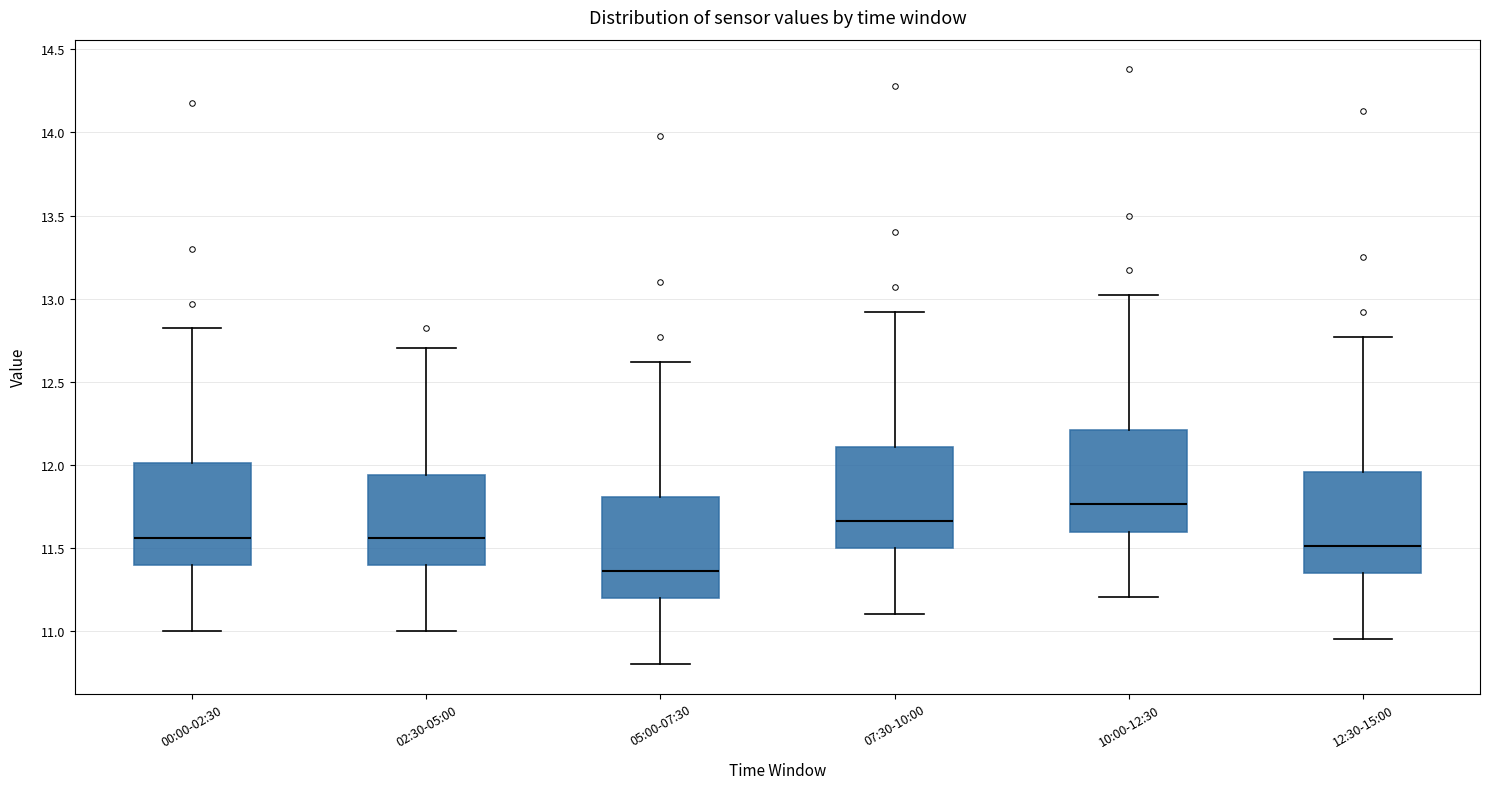

Reading left to right, read every box against the y-axis: the position of its median line, the range the box covers, and the ends of its whiskers. The values are not printed on the chart, so give them approximately, as read against the axis.

00:00-02:30: median 11.55, box 11.40 to 12.00, whiskers 11.00 to 12.80
02:30-05:00: median 11.55, box 11.40 to 11.95, whiskers 11.00 to 12.70
05:00-07:30: median 11.35, box 11.20 to 11.80, whiskers 10.80 to 12.60
07:30-10:00: median 11.65, box 11.50 to 12.10, whiskers 11.10 to 12.90
10:00-12:30: median 11.75, box 11.60 to 12.20, whiskers 11.20 to 13.00
12:30-15:00: median 11.50, box 11.35 to 11.95, whiskers 10.95 to 12.75